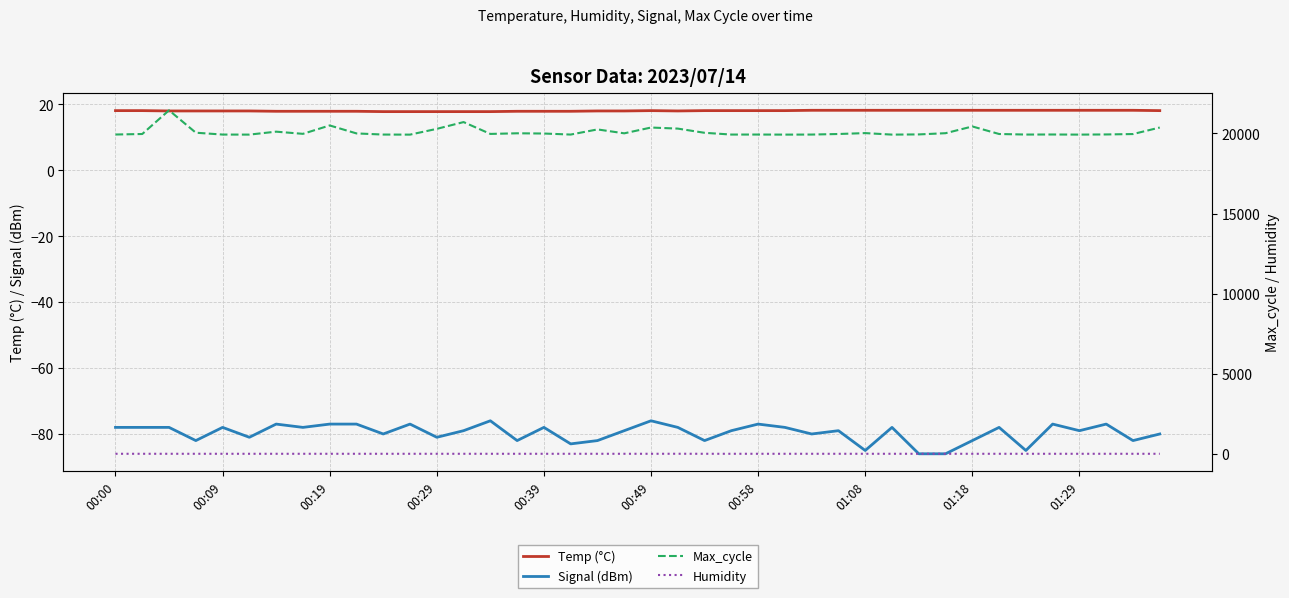

Is it true that Humidity equals 1.4 at 30?

False